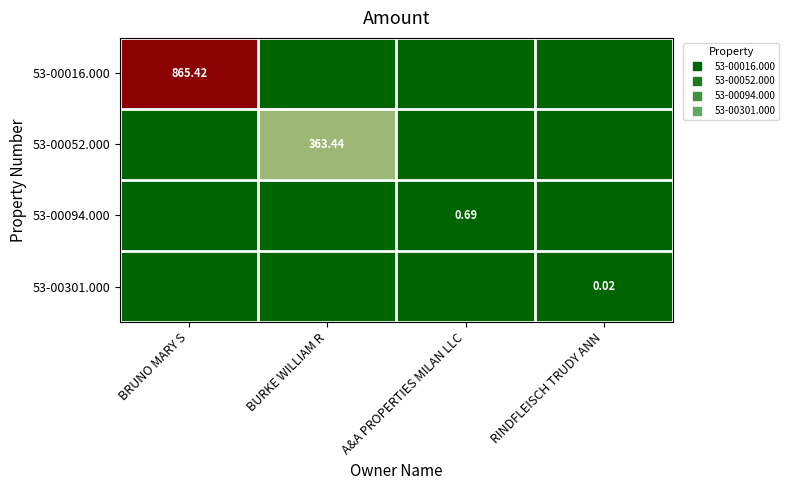

At which label does 53-00301.000 reach its peak?

RINDFLEISCH TRUDY ANN